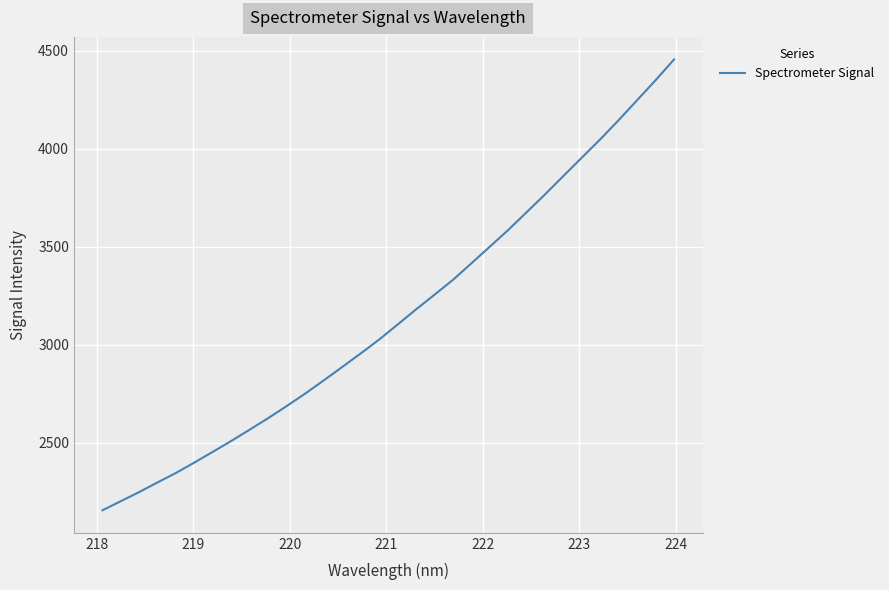

What is the maximum value shown in the chart?

4455.4